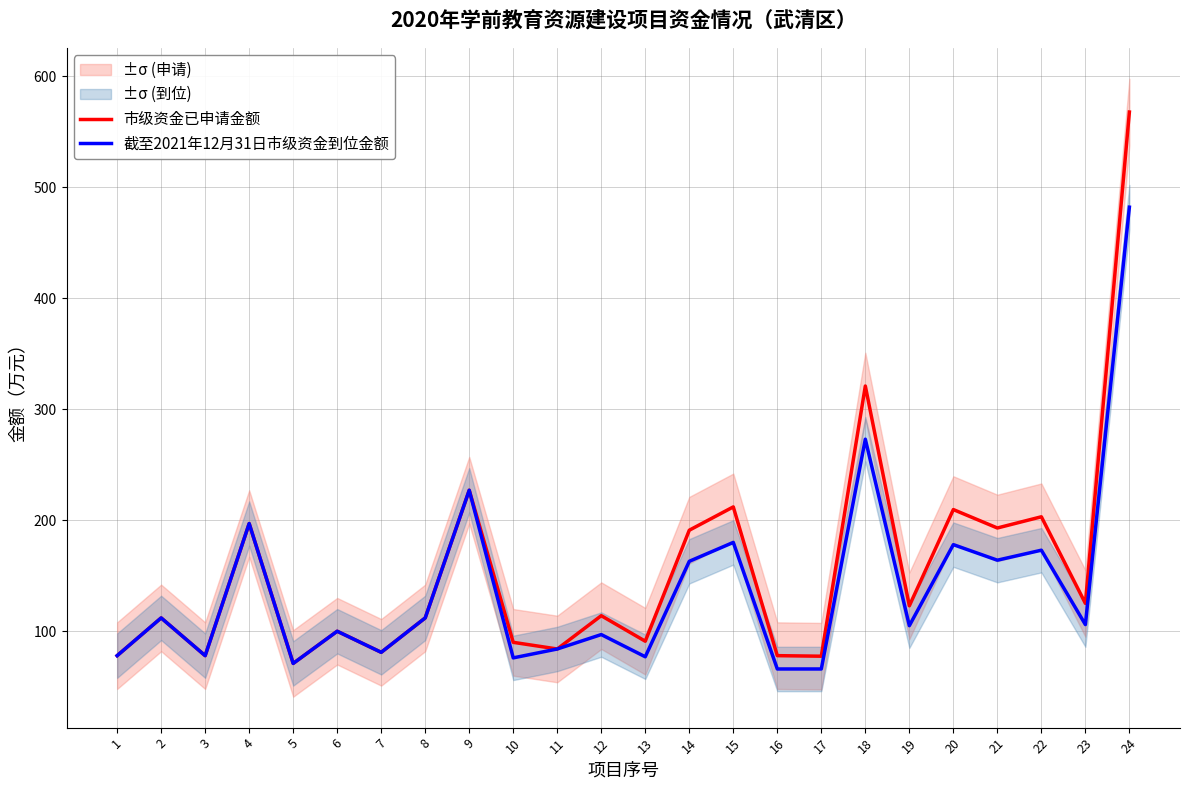

True or false: 市级资金已申请金额 has a value of 212.0 at 15.

True